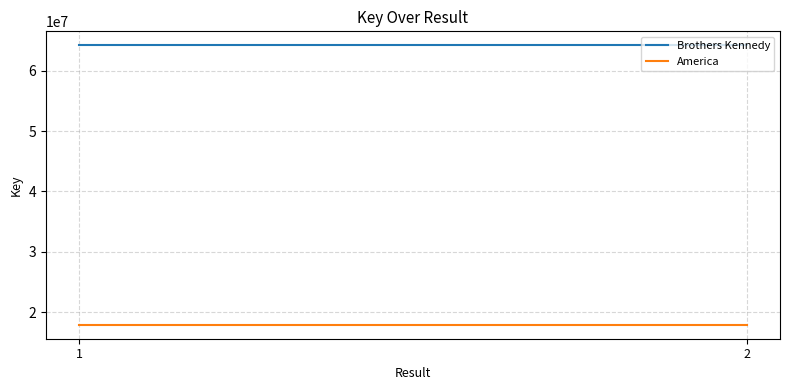

Does the chart display data point markers on the line(s)?

No